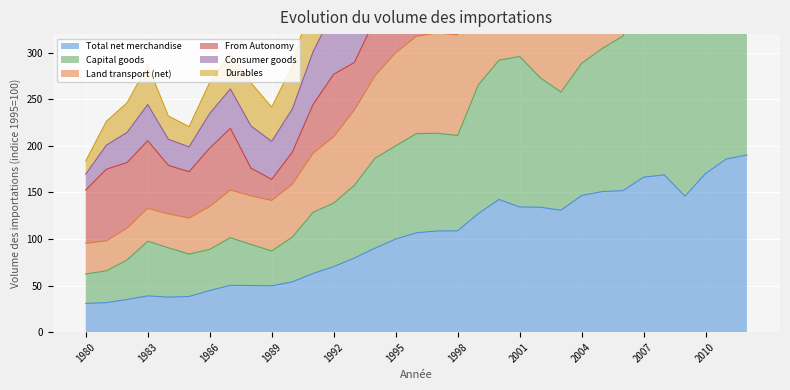

What is the maximum value shown in the chart?

1208.4